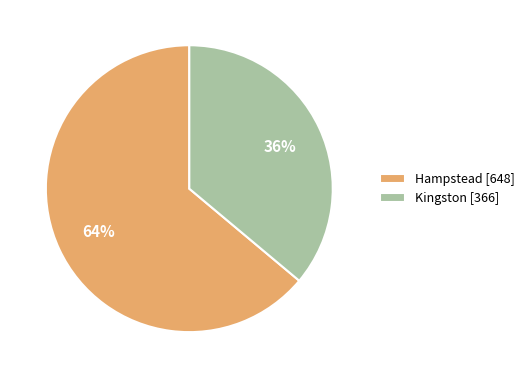

How many segments does this pie chart have?

2